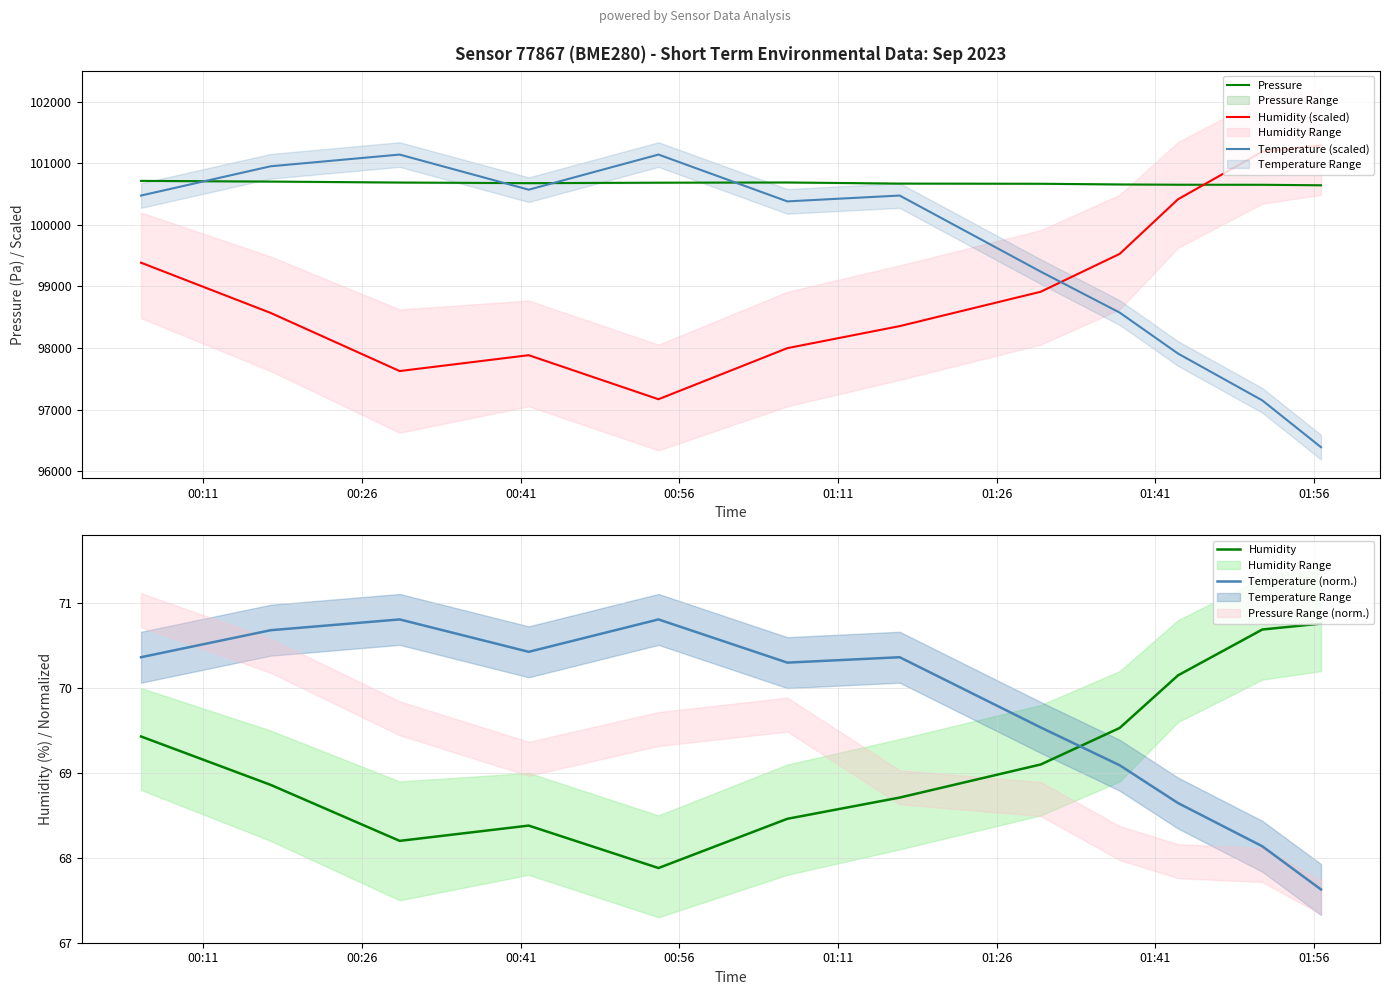

What is the average value of the Humidity series?

69.2